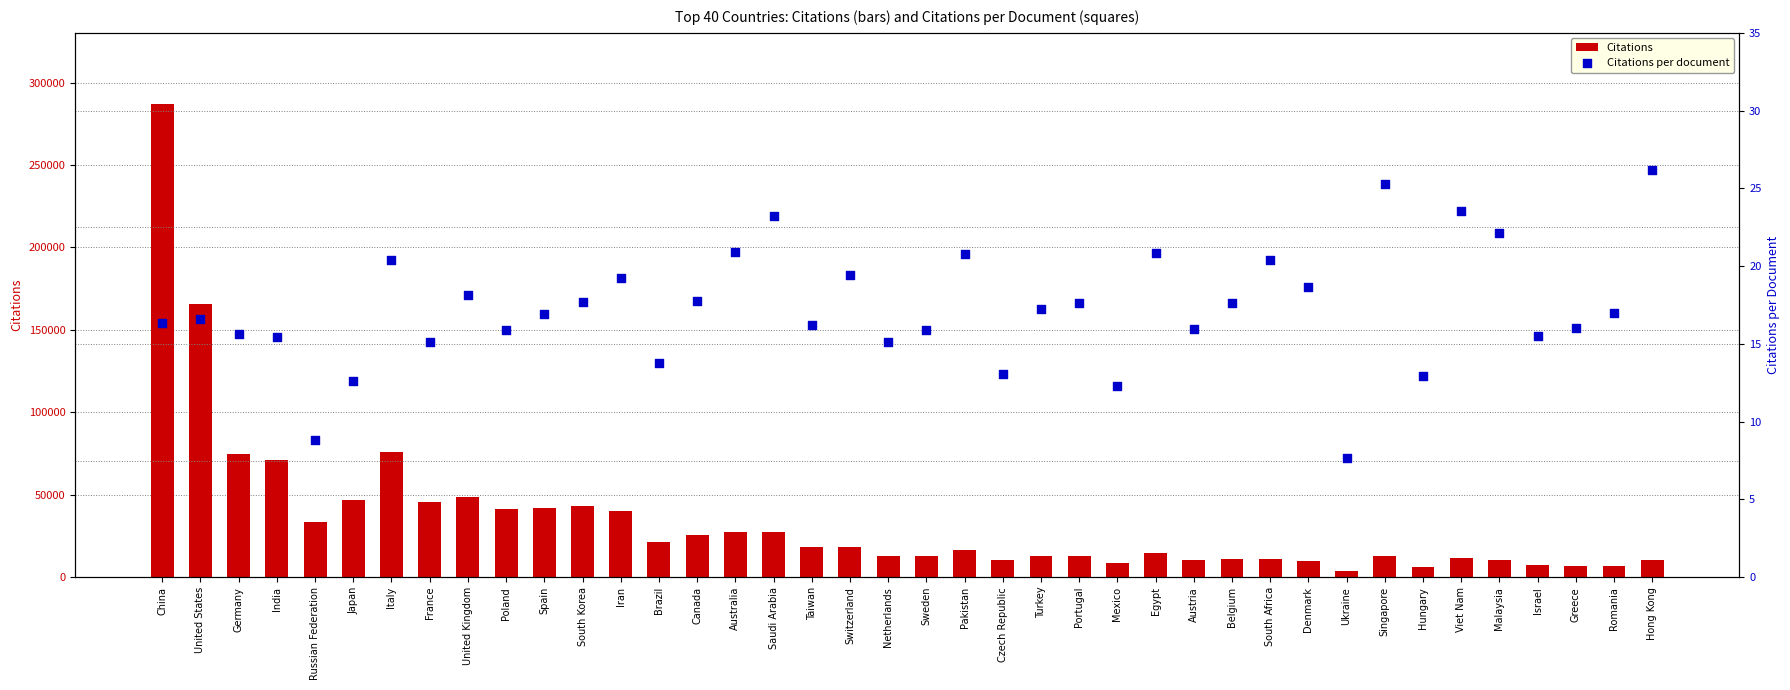

Which series reaches the minimum Y coordinate?

Citations per document